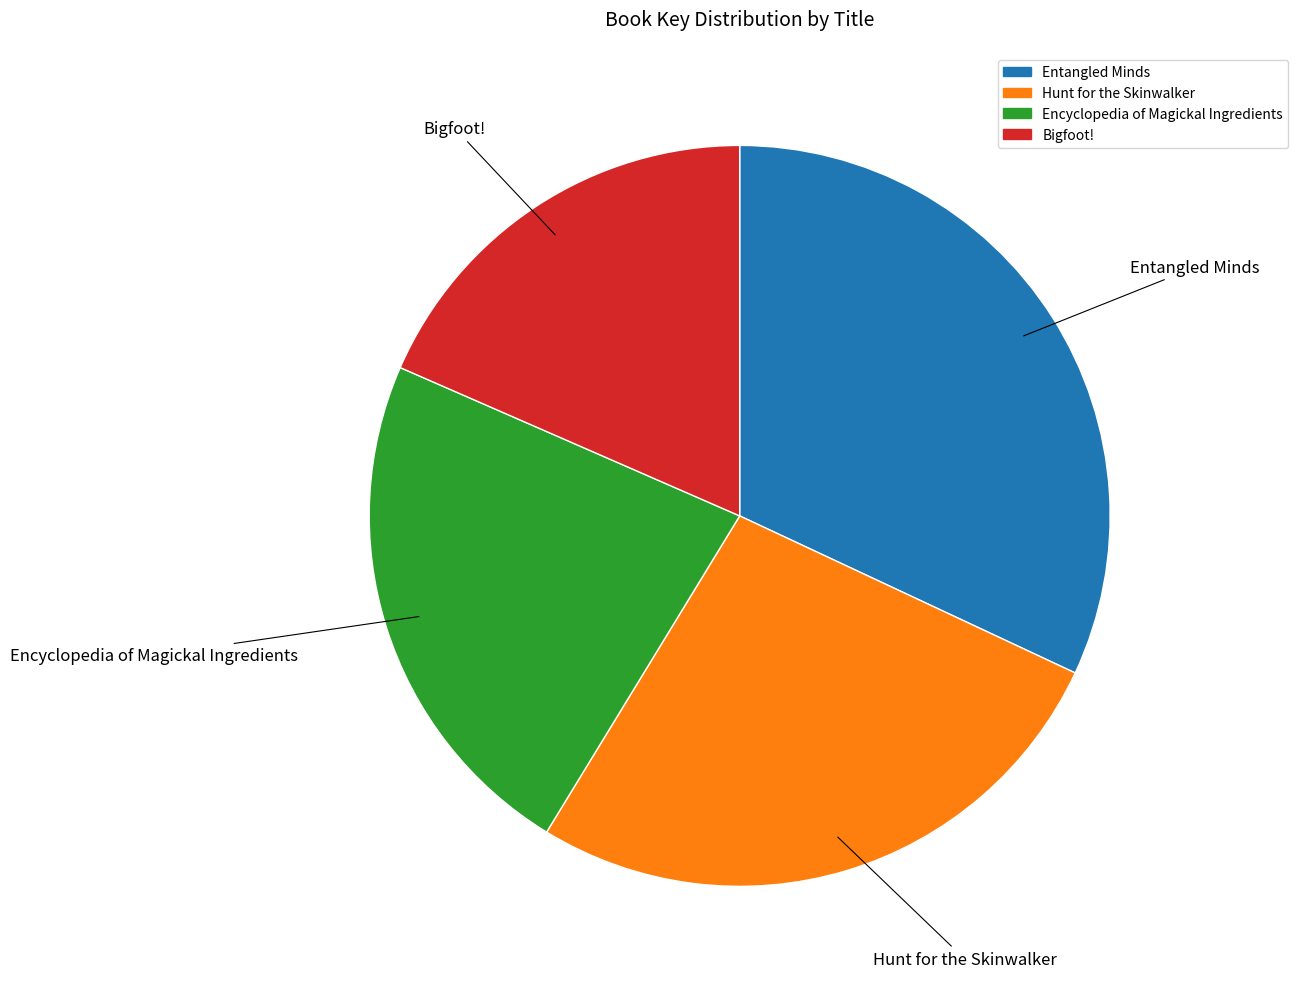

Does Bigfoot! represent more than half of the total?

No